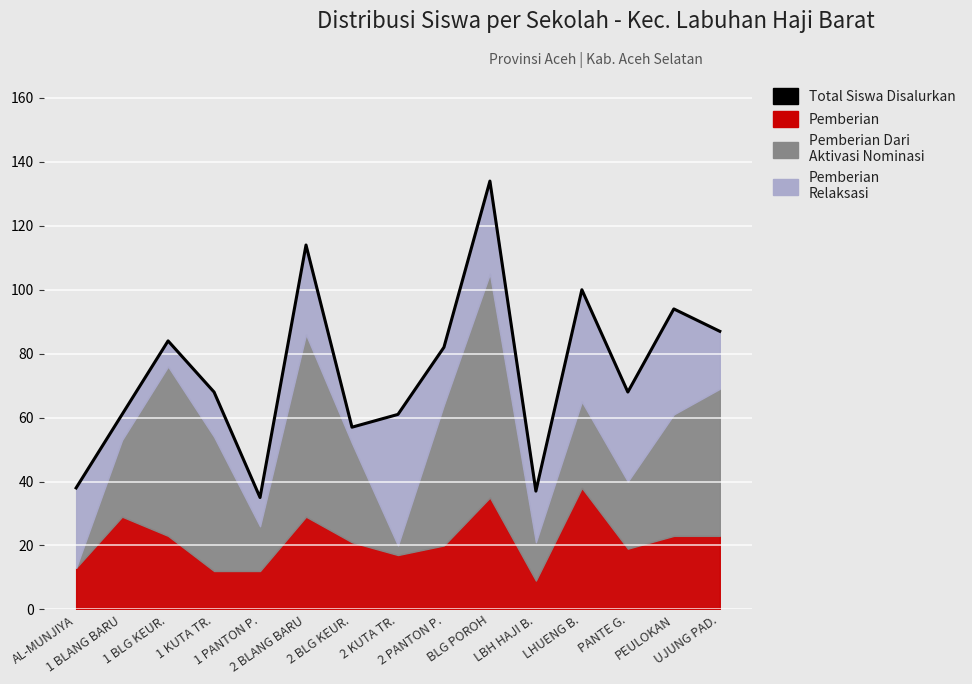

Does the chart display data point markers on the line(s)?

No